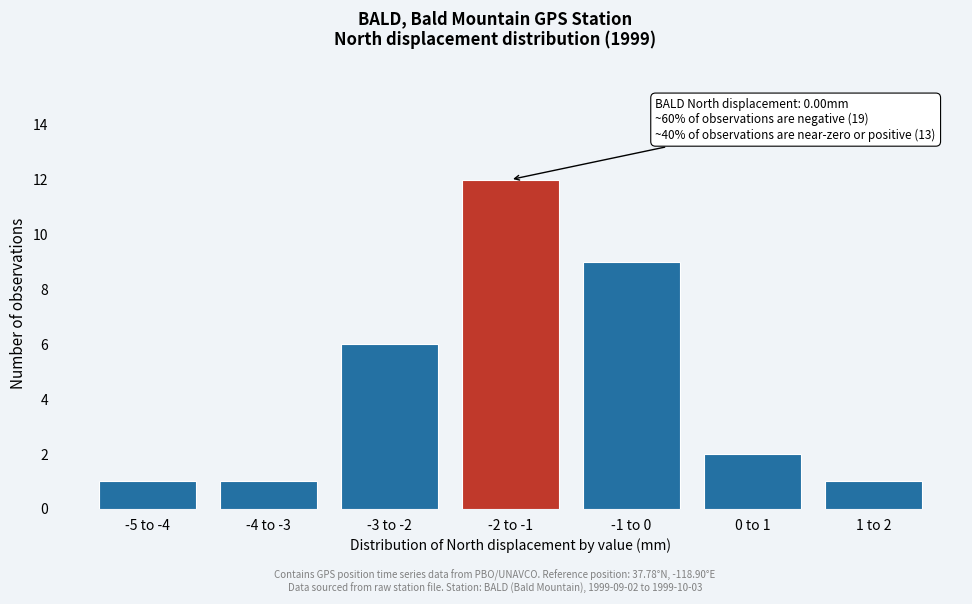

Reading left to right, list all the values displayed in this chart.

1	1	6	12	9	2	1